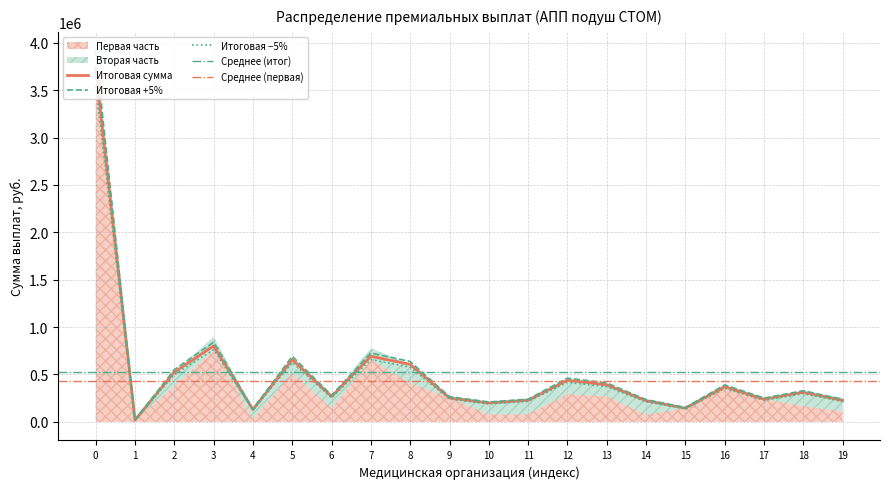

What is the maximum value for Итоговая сумма?

3732325.0